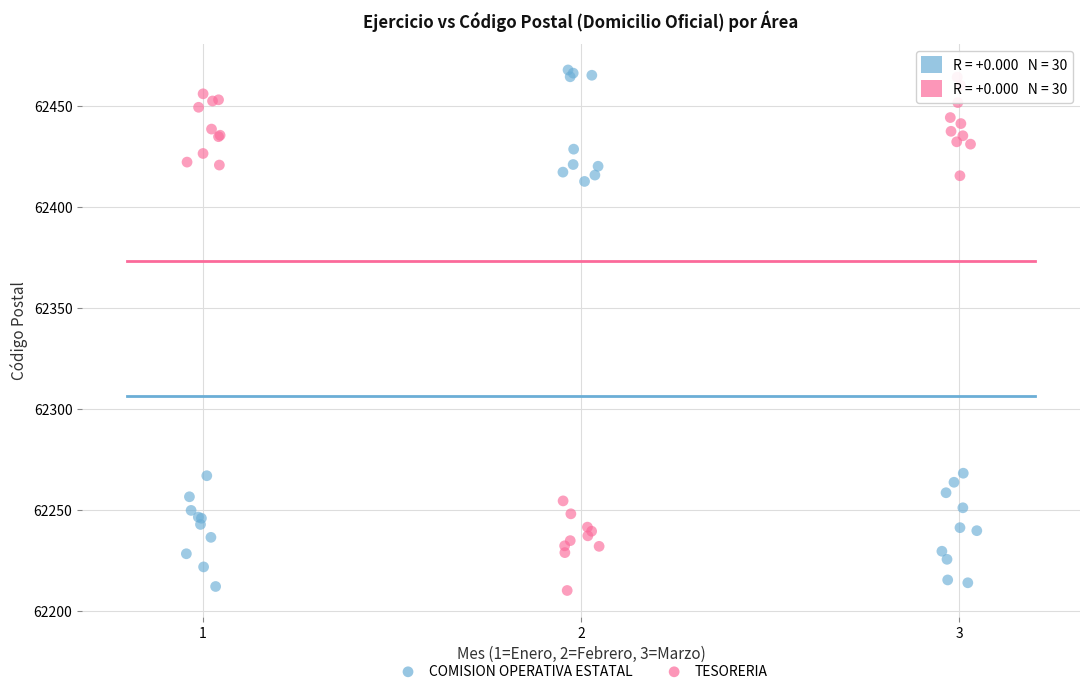

Which series contains the highest Y value?

COMISION OPERATIVA ESTATAL